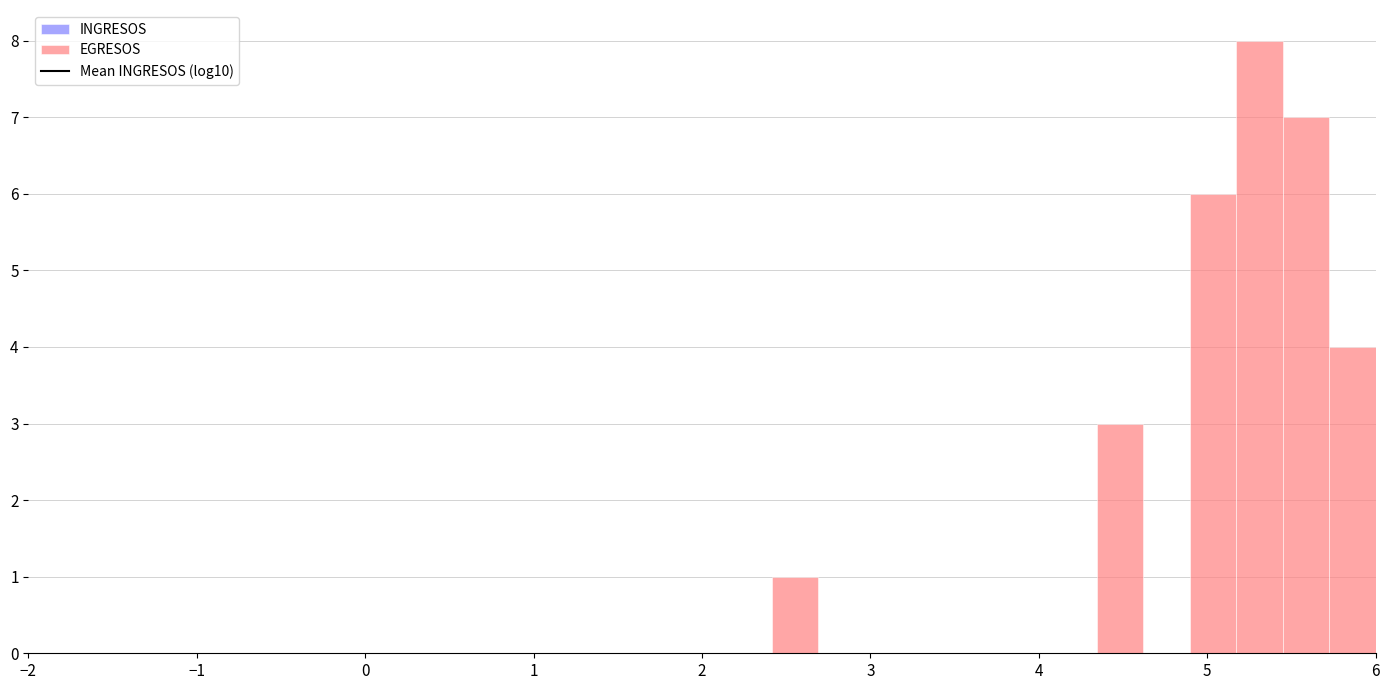

Read against the x-axis, roughly where is the centre of the tallest bar?

5.3